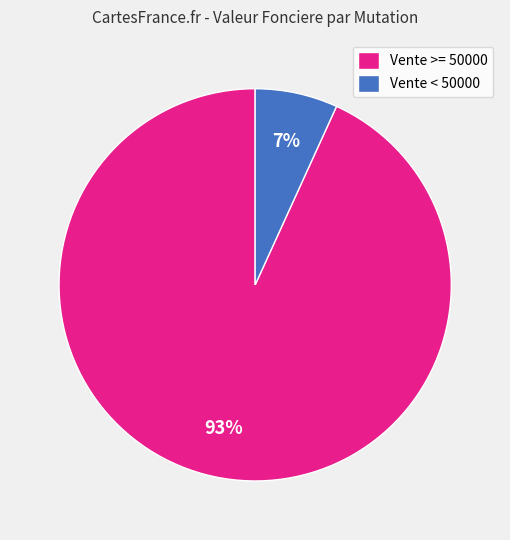

The Vente >= 50000 slice represents 84% of the pie. True or false?

False